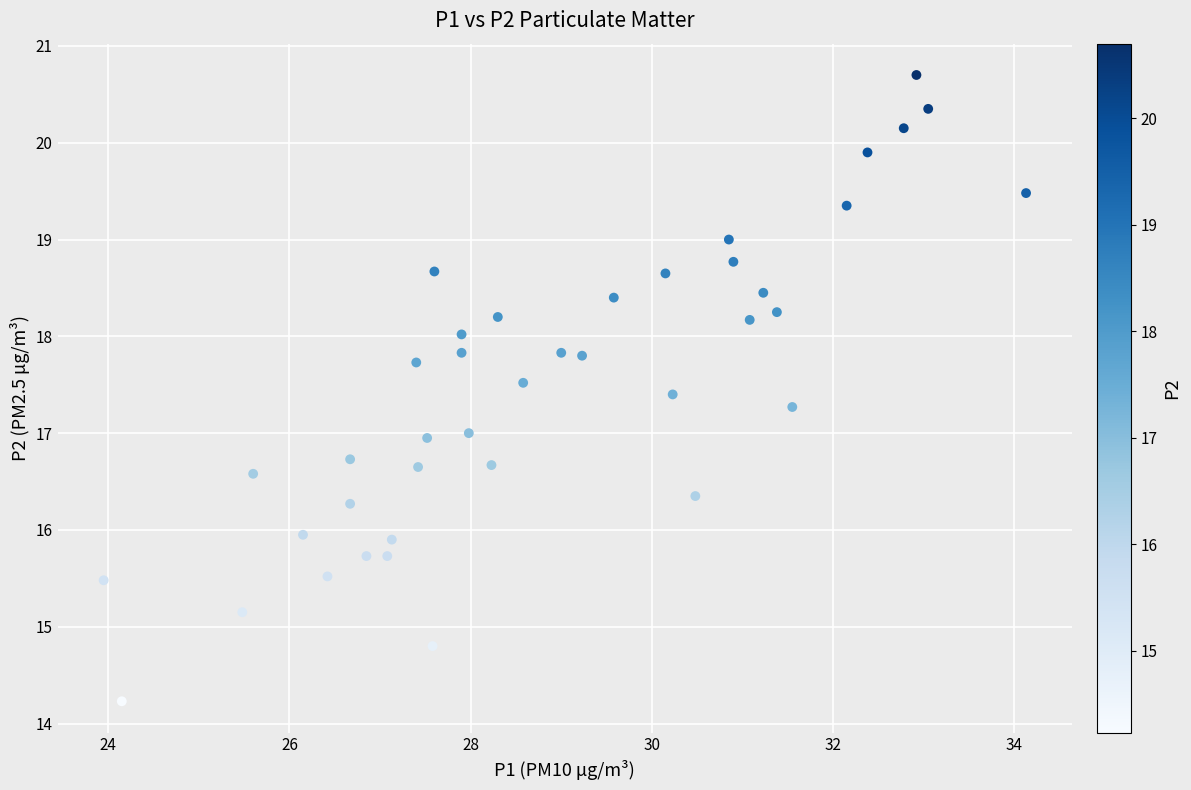

What is the range of Y values (max minus min)?

6.5